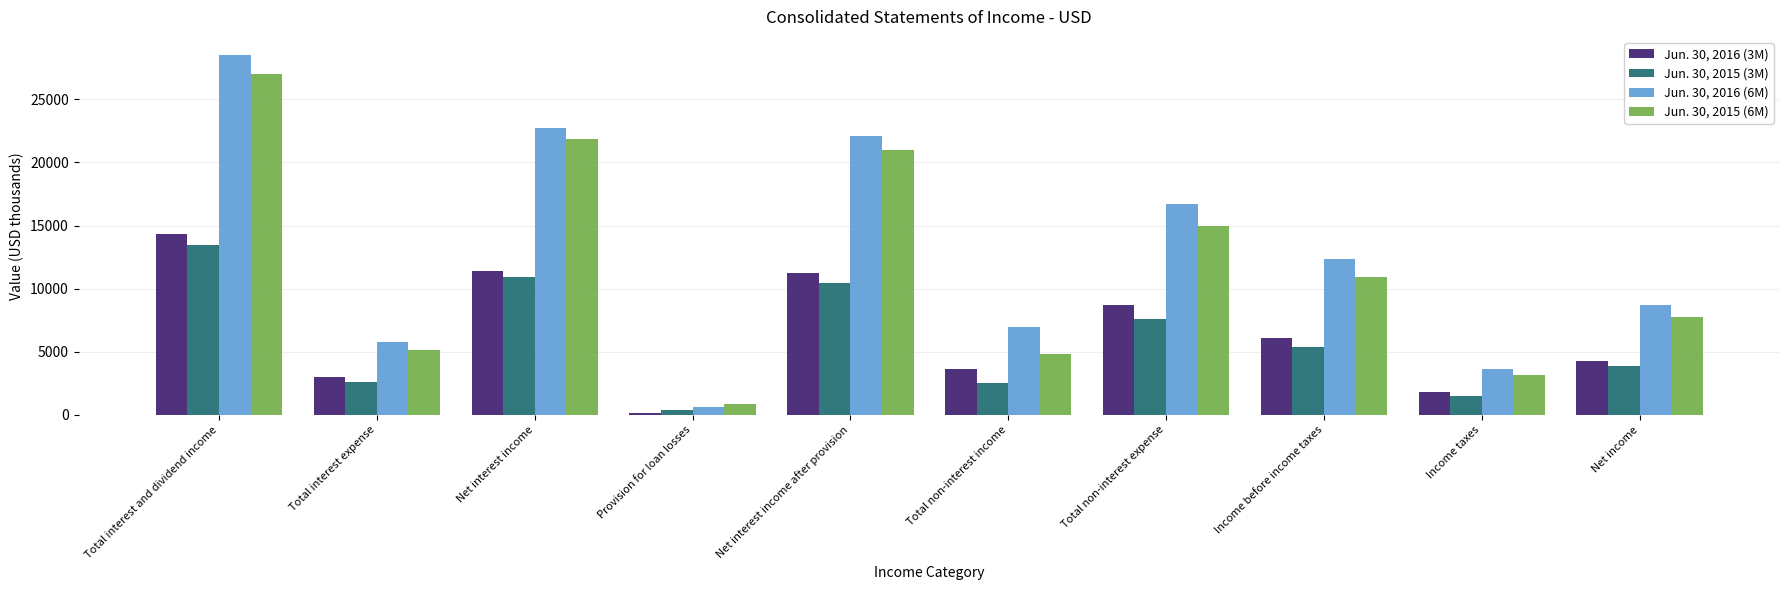

What position from the left is Income before income taxes?

8